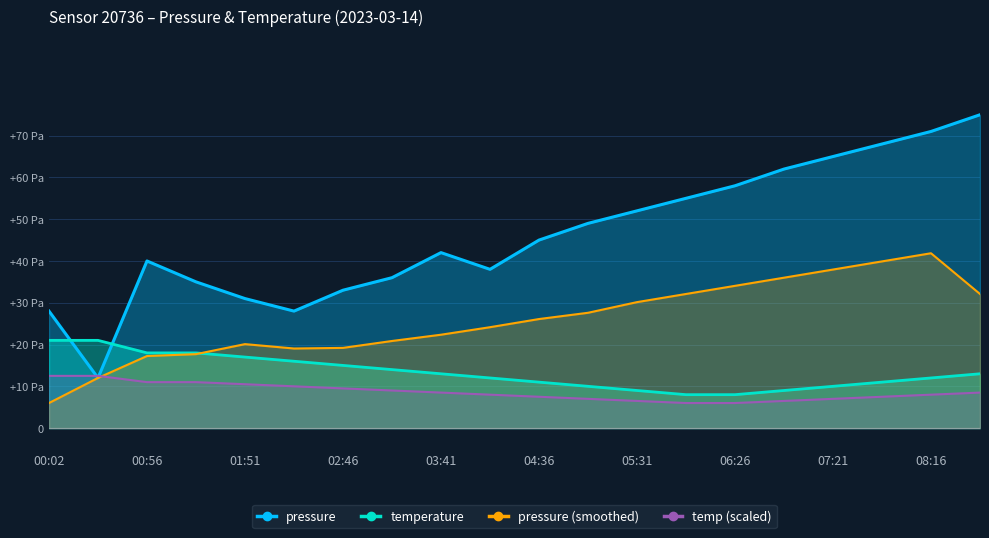

Reading left to right, list all the values displayed in this chart.

pressure: 00:02=28.0	00:29=12.0	00:56=40.0	01:24=35.0	01:51=31.0	02:19=28.0	02:46=33.0	03:14=36.0	03:41=42.0	04:09=38.0	04:36=45.0	05:04=49.0	05:31=52.0	05:59=55.0	06:26=58.0	06:54=62.0	07:21=65.0	07:49=68.0	08:16=71.0	08:44=75.0
temperature: 00:02=21.0	00:29=21.0	00:56=18.0	01:24=18.0	01:51=17.0	02:19=16.0	02:46=15.0	03:14=14.0	03:41=13.0	04:09=12.0	04:36=11.0	05:04=10.0	05:31=9.0	05:59=8.0	06:26=8.0	06:54=9.0	07:21=10.0	07:49=11.0	08:16=12.0	08:44=13.0